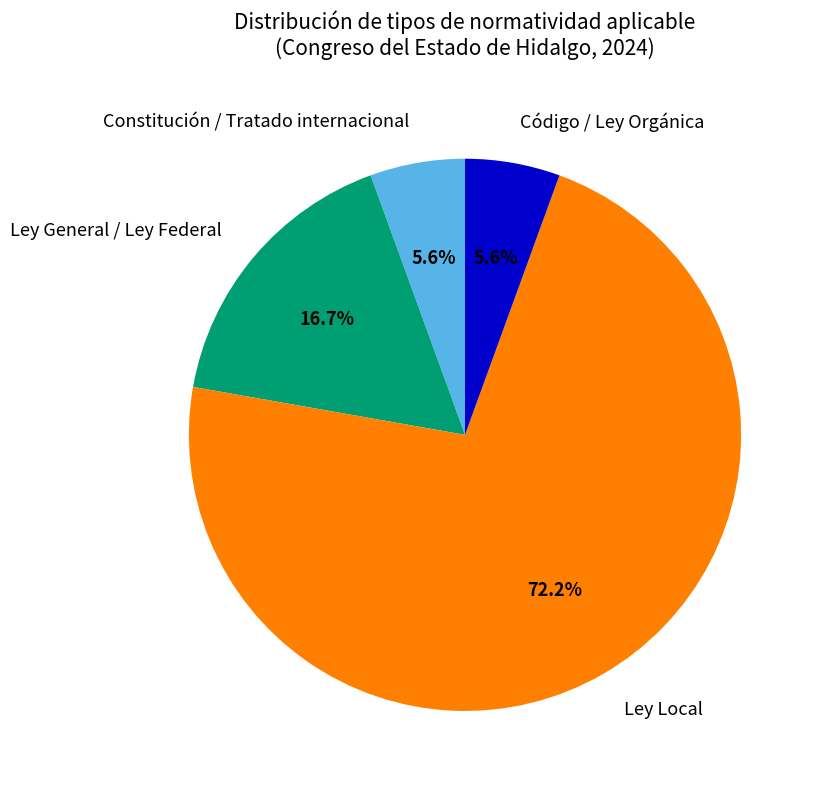

To the nearest percent, what portion does Código / Ley Orgánica represent?

6%